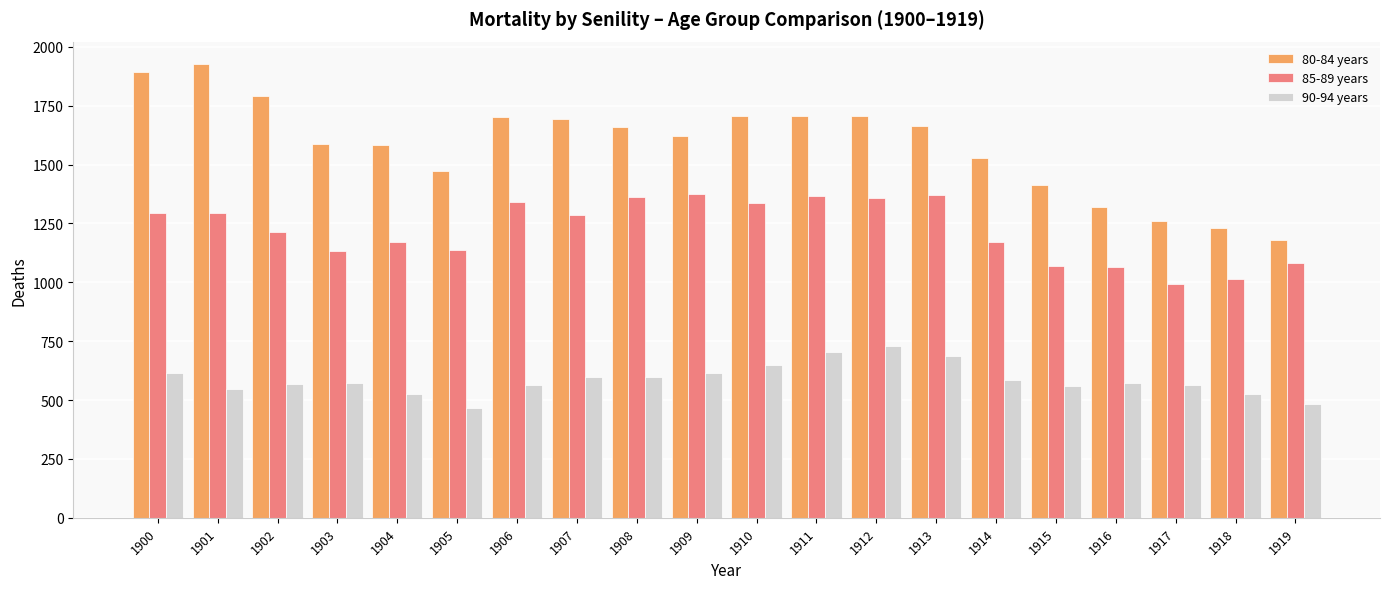

The value of 85-89 years at 1902 is 1809. True or false?

False